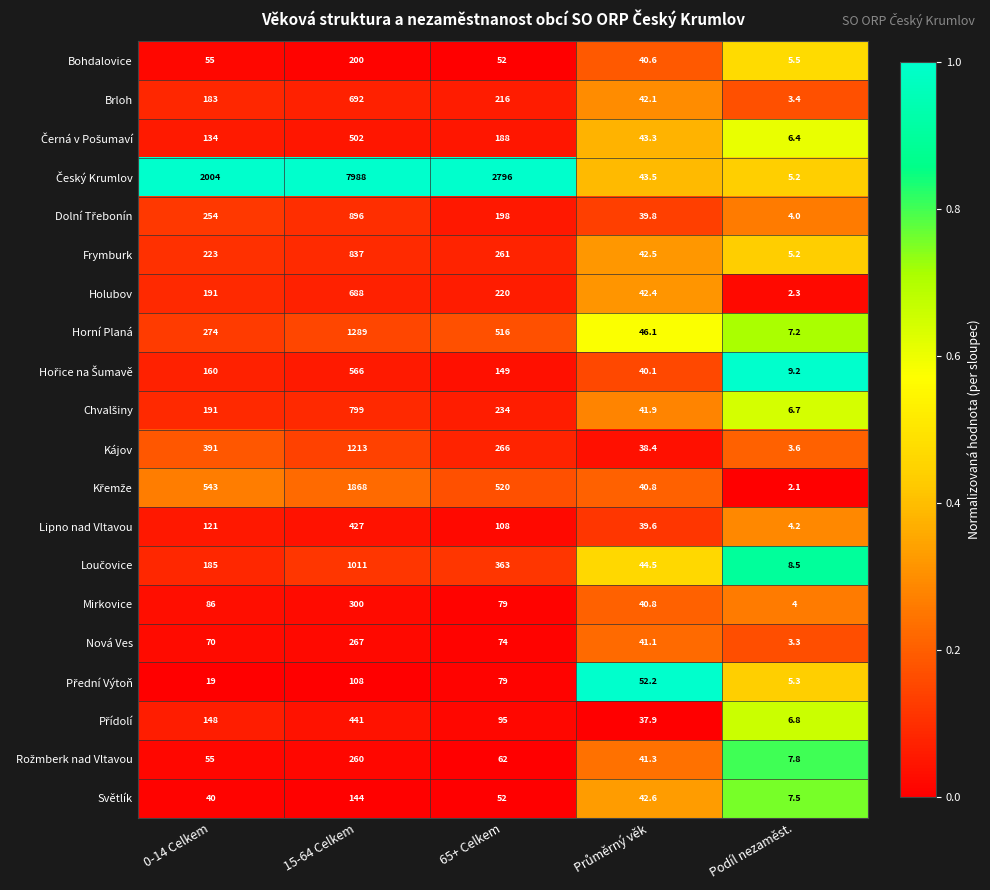

What is the spread (max minus min) of values at 65+ Celkem?

2744.0